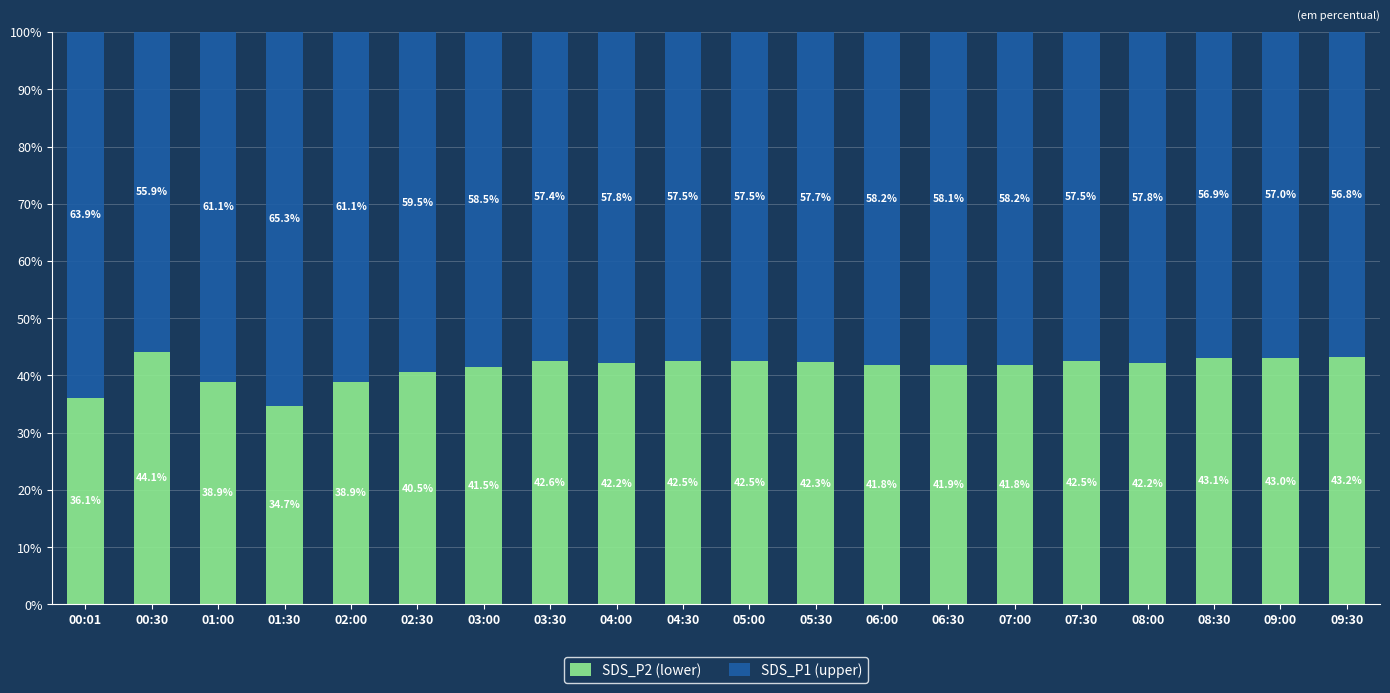

Which category has the lowest value in the SDS_P2 (lower) series?

01:30